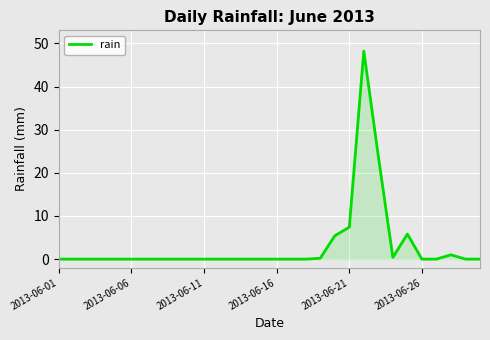

What is the difference between the maximum and minimum values?

48.2